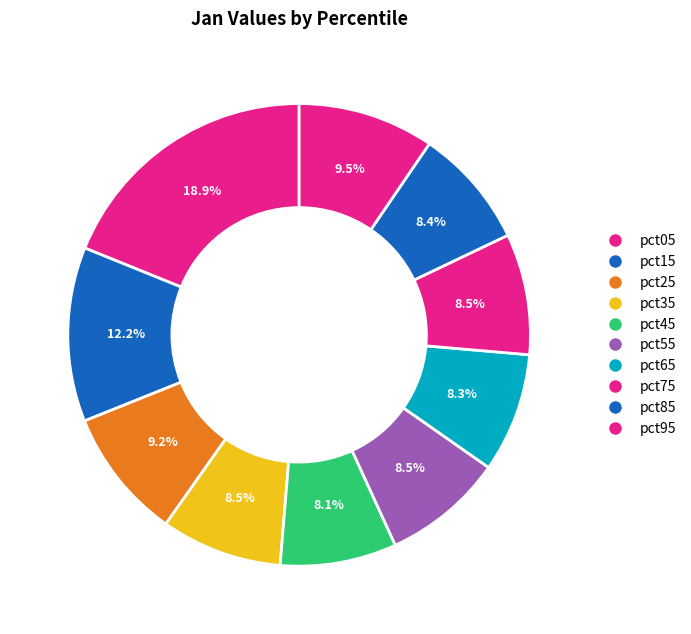

The pct05 slice represents 19% of the pie. True or false?

True